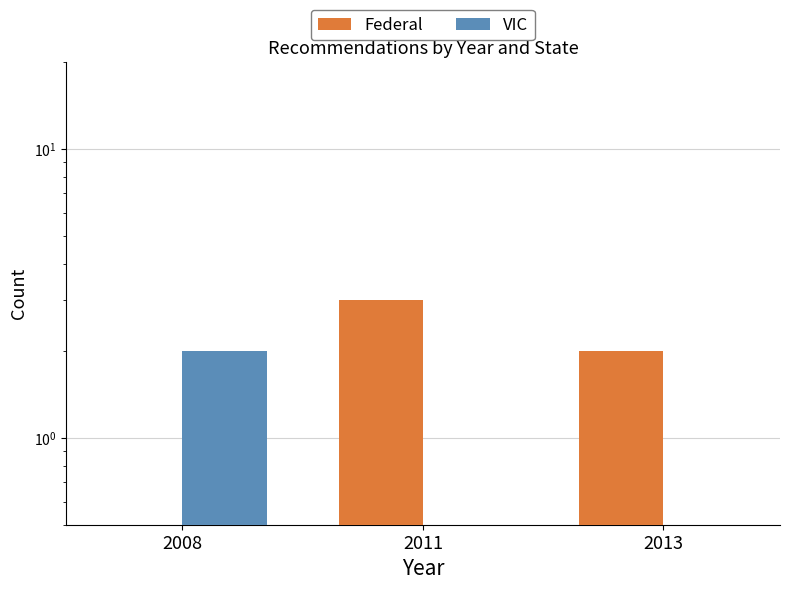

Is the value of VIC at 2013 greater than the value of Federal at 2008?

No